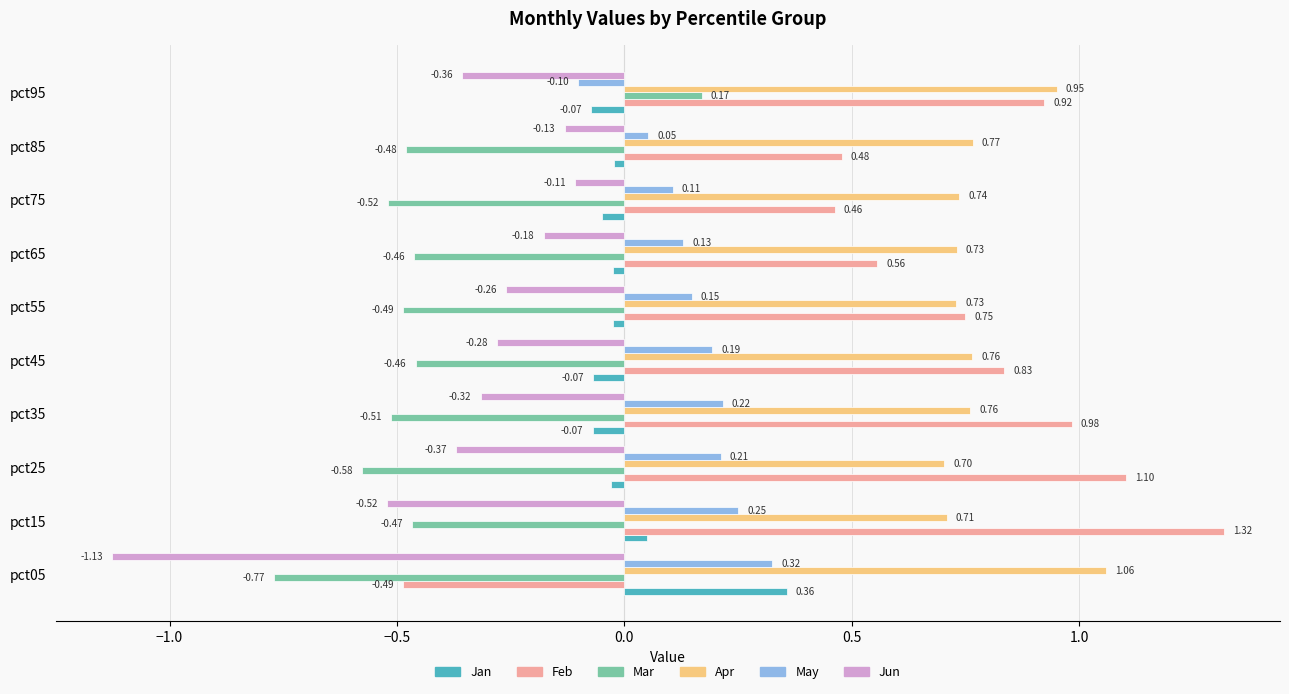

List the series in order of their peak value, lowest first.

Jun, Mar, May, Jan, Apr, Feb